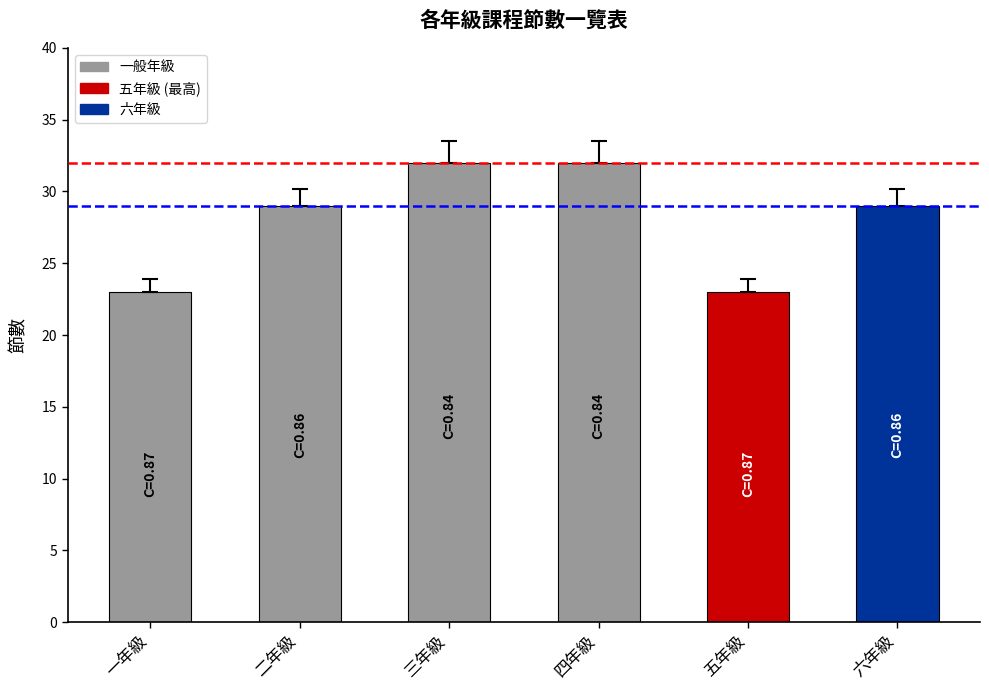

What is the ratio of the value at 五年級 to the value at 一年級?

1.0